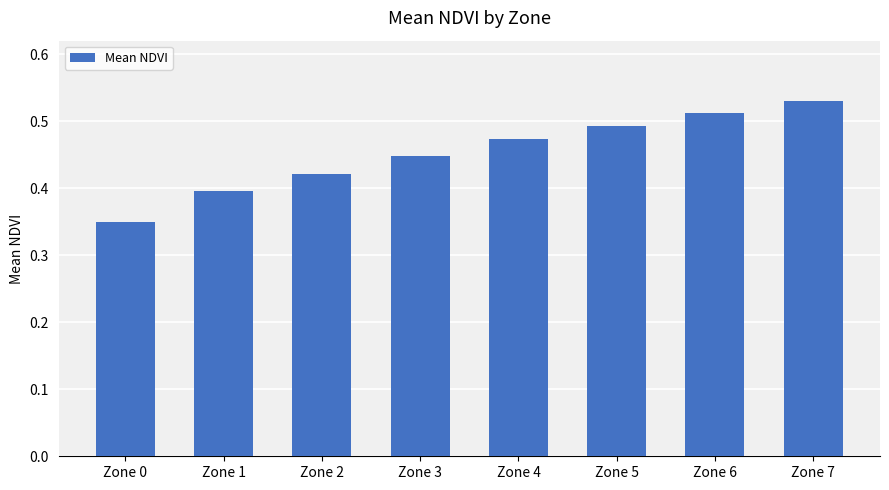

Which label corresponds to the largest value in the chart?

Zone 7